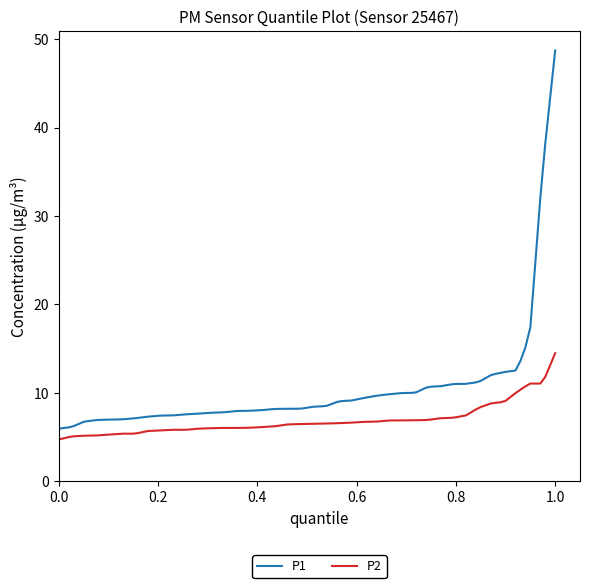

What is the minimum value shown in the chart?

4.7